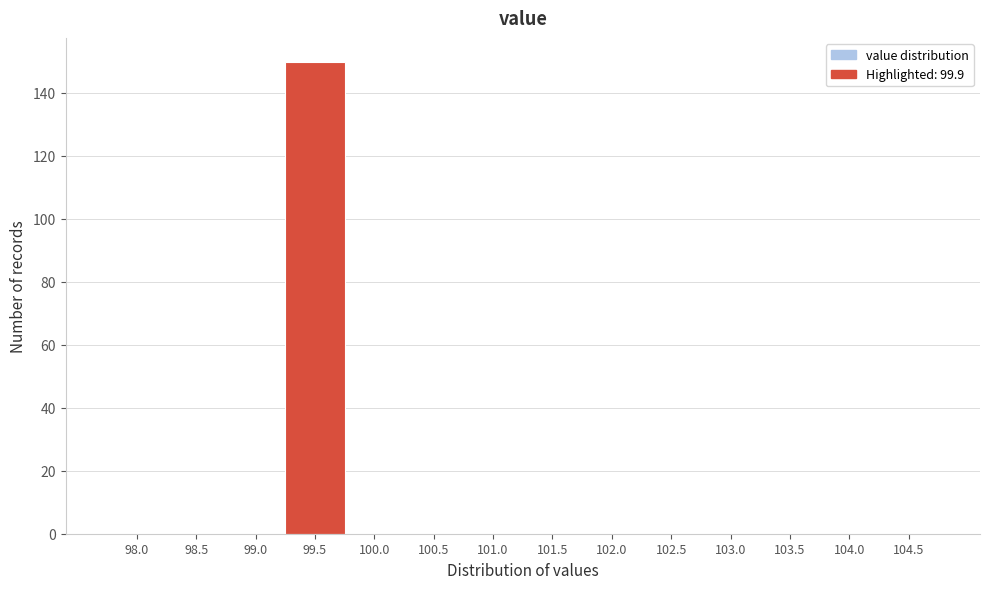

Reading left to right, what are all the values shown in this chart?

98.0=0	98.5=0	99.0=0	99.5=150	100.0=0	100.5=0	101.0=0	101.5=0	102.0=0	102.5=0	103.0=0	103.5=0	104.0=0	104.5=0